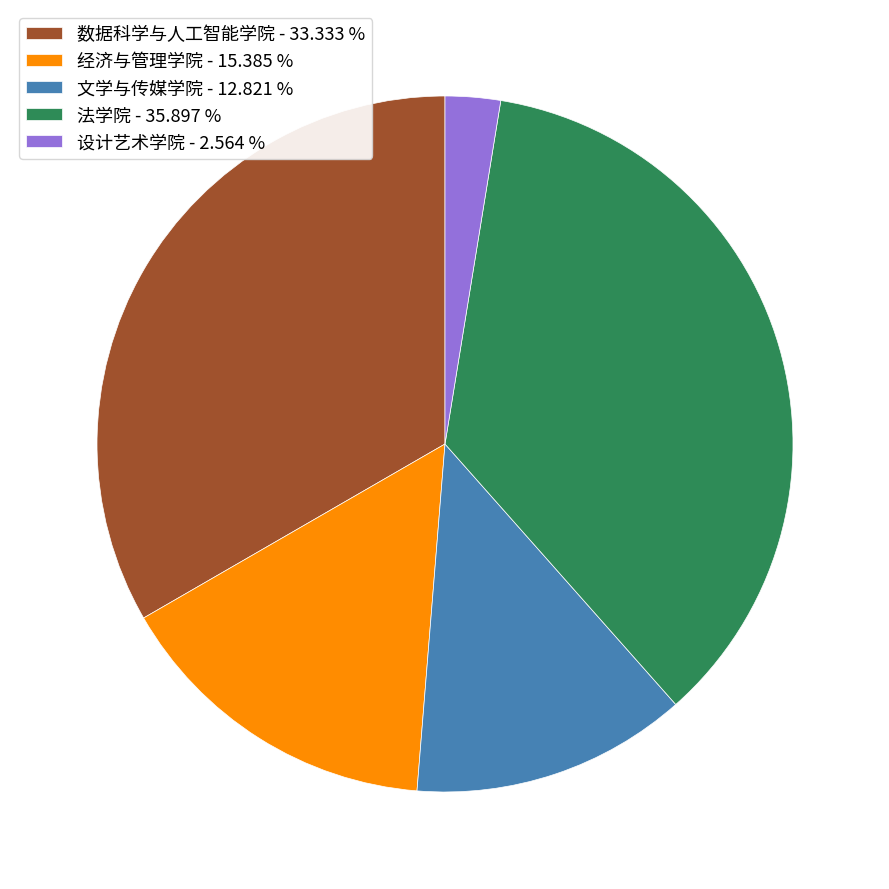

How many segments does this pie chart have?

5